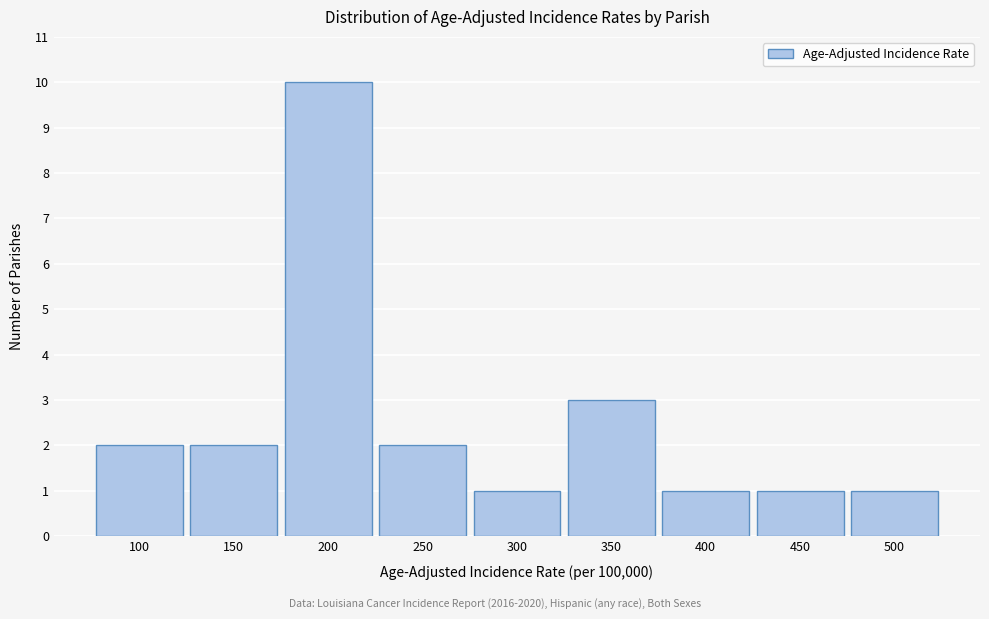

Reading right to left, extract all data points from this chart.

1	1	1	3	1	2	10	2	2